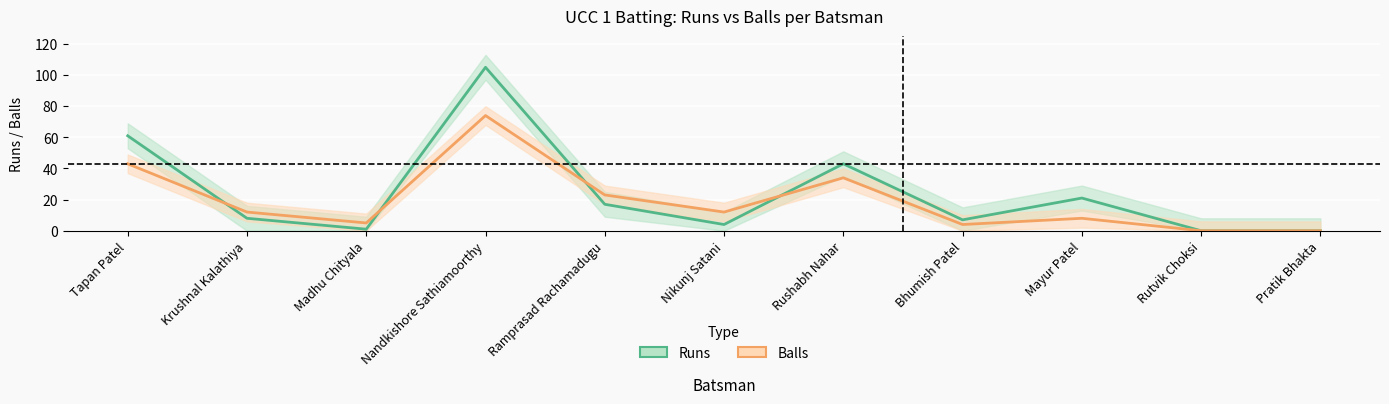

What value does the Balls series have at Nikunj Satani, to the nearest 10?

10